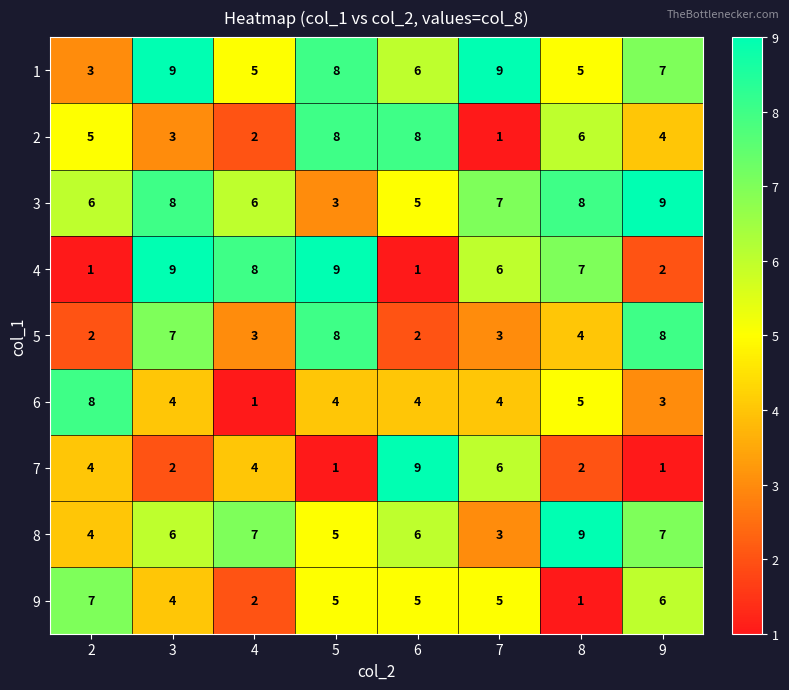

Count the number of categories in the chart.

8